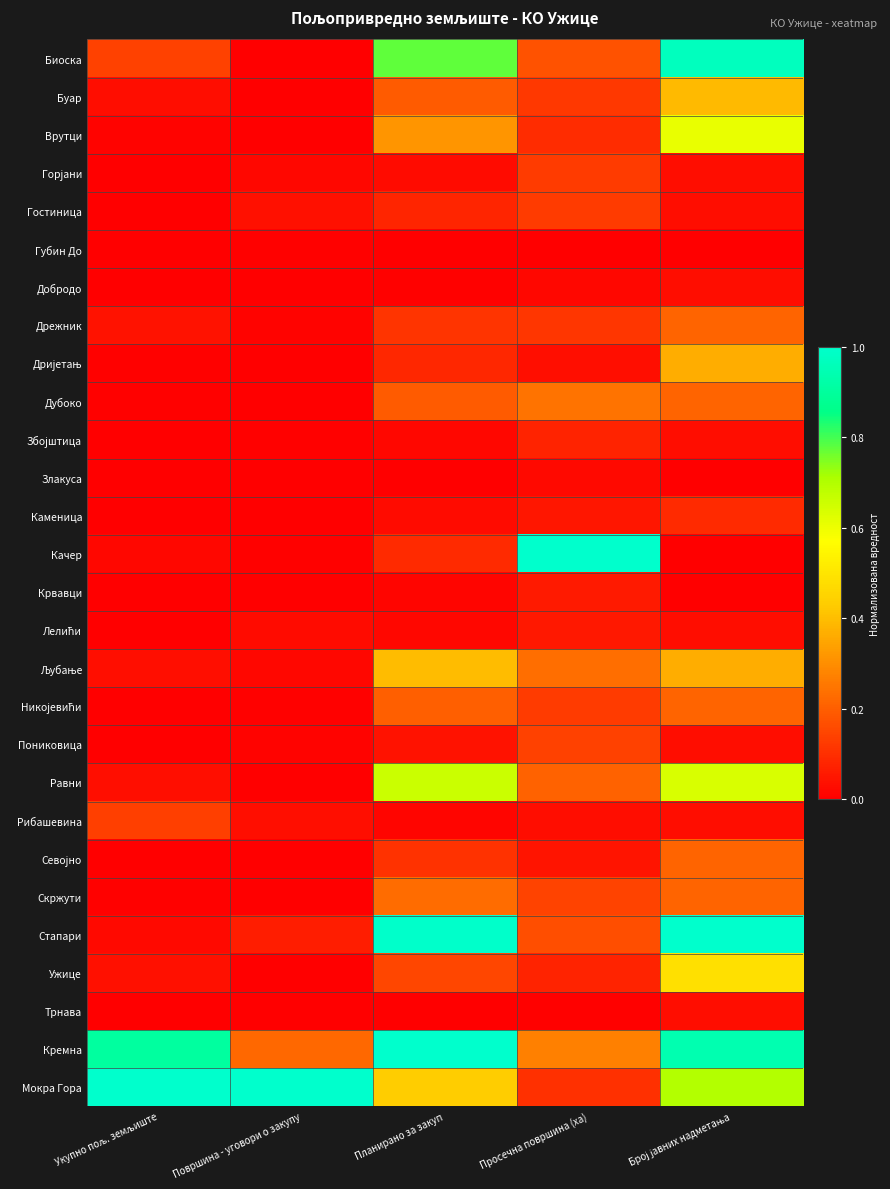

At Површина - уговори о закупу, list the series in order from smallest to largest.

Биоска, Буар, Врутци, Добродо, Злакуса, Каменица, Крвавци, Равни, Севојно, Скржути, Ужице, Трнава, Дубоко, Дријетањ, Качер, Губин До, Збојштица, Никојевићи, Дрежник, Пониковица, Љубање, Горјани, Лелићи, Рибашевина, Гостиница, Стапари, Кремна, Мокра Гора